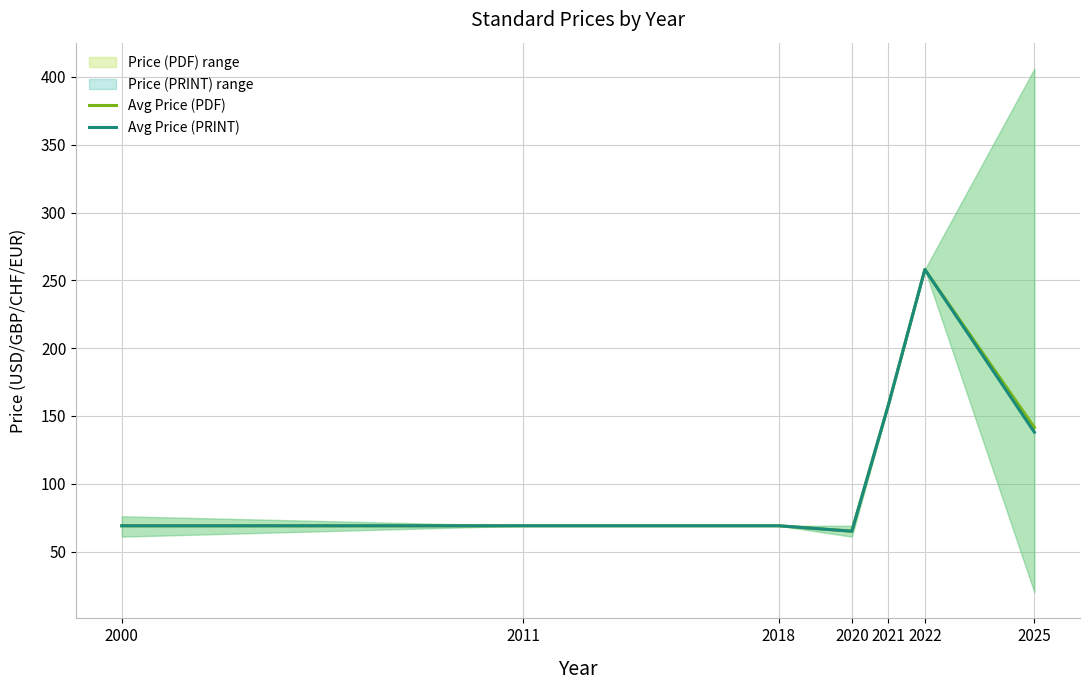

The Avg Price (PDF) series shows 69.0 at 2018. True or false?

True